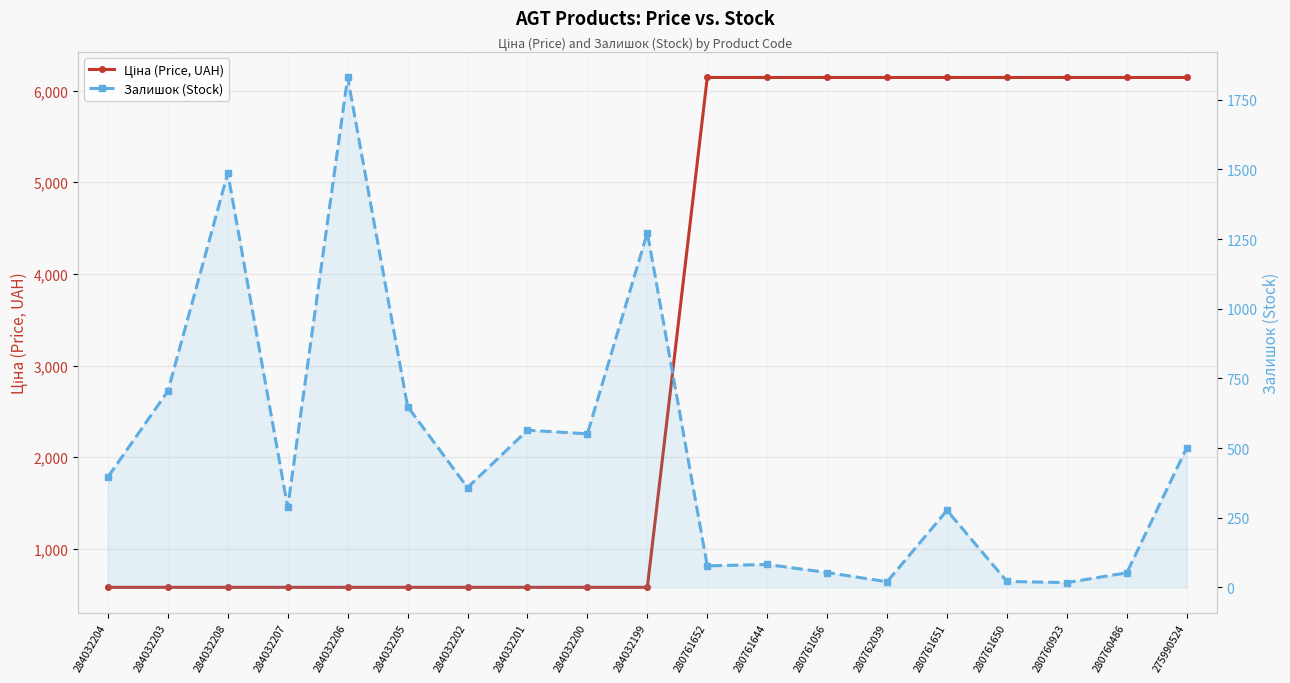

At which category does Залишок (Stock) reach its first local valley?

284032207